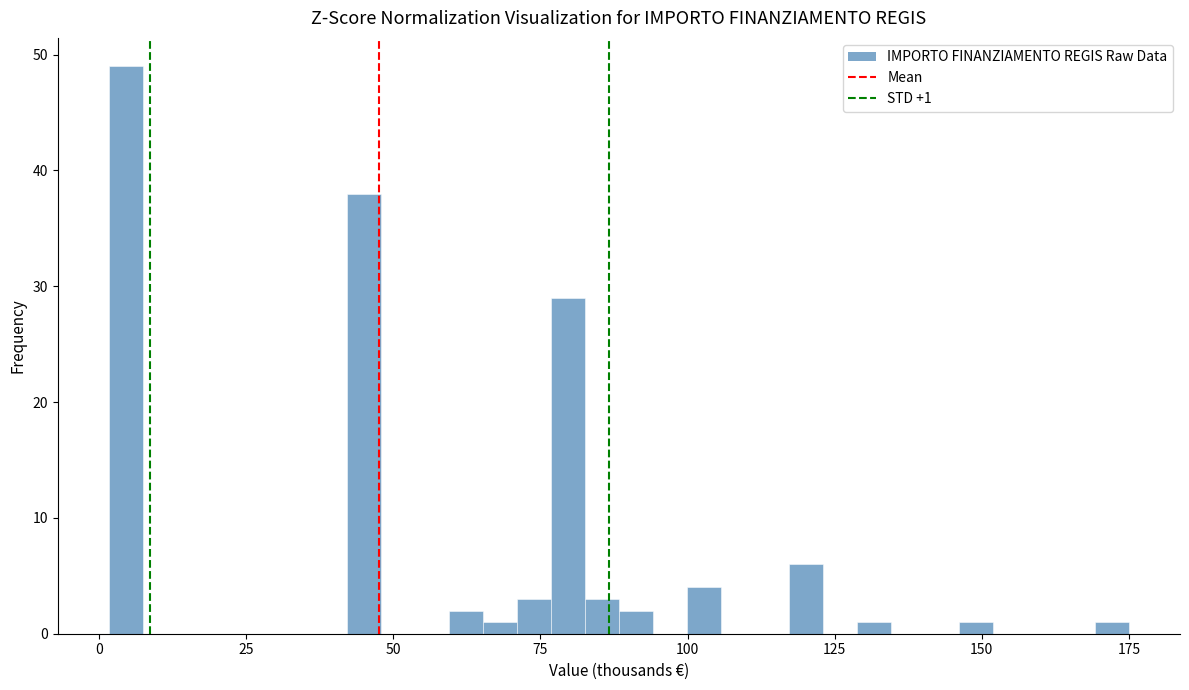

Read against the x-axis, roughly where is the centre of the tallest bar?

5